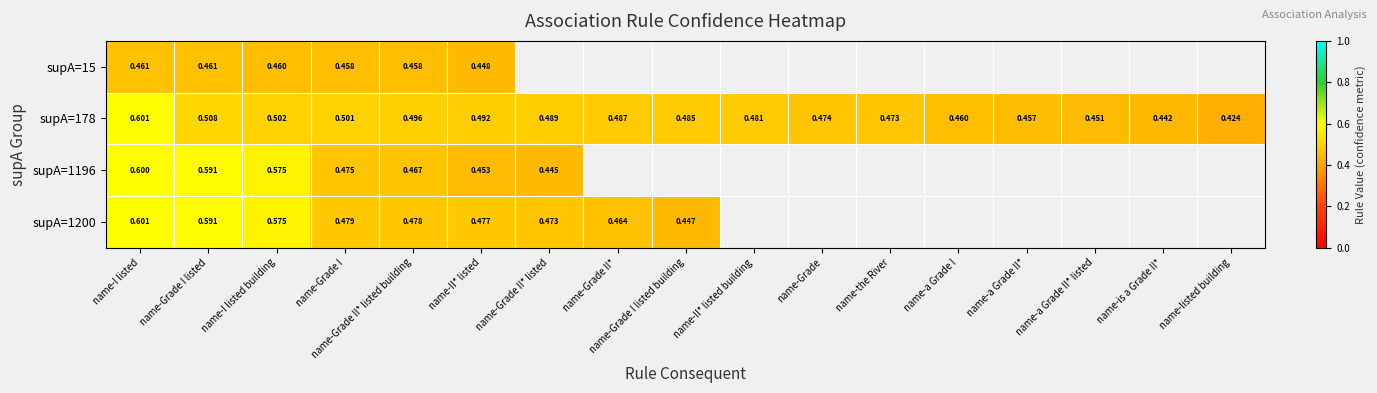

What is the maximum value shown in the chart?

0.6